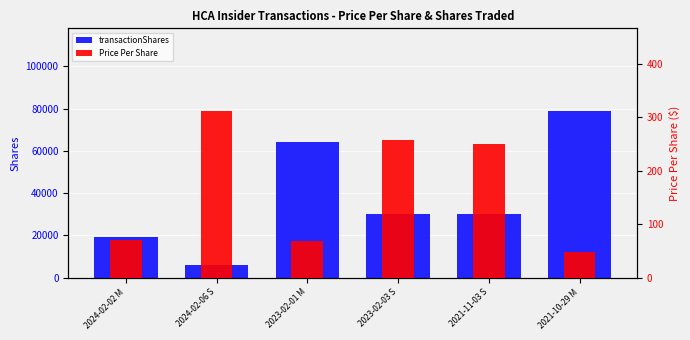

What is the sum of all Price Per Share values?

1005.6